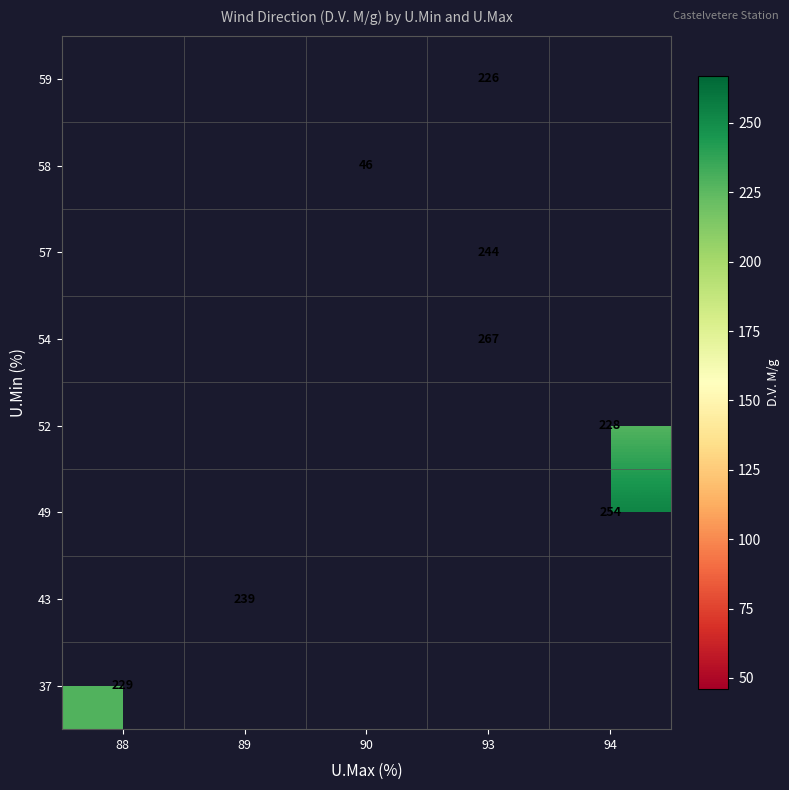

Which category has the highest value across all series?

93